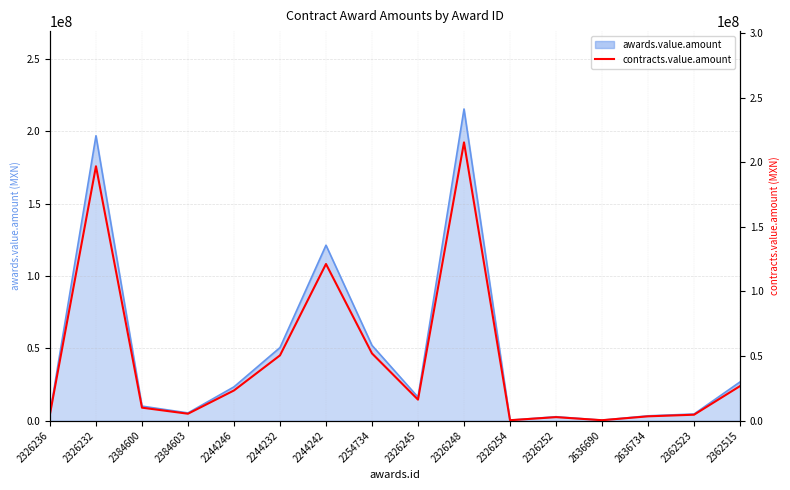

Reading left to right, what are all the values shown in this chart?

2326236=5000000.0	2326232=196857468.2	2384600=9951675.2	2384603=5253444.0	2244246=23271360.0	2244232=50421800.0	2244242=121185000.0	2254734=51936750.0	2326245=16162300.0	2326248=215345460.0	2326254=232355.2	2326252=2617603.4	2636690=239815.6	2636734=3239996.0	2362523=4491125.0	2362515=26668856.2